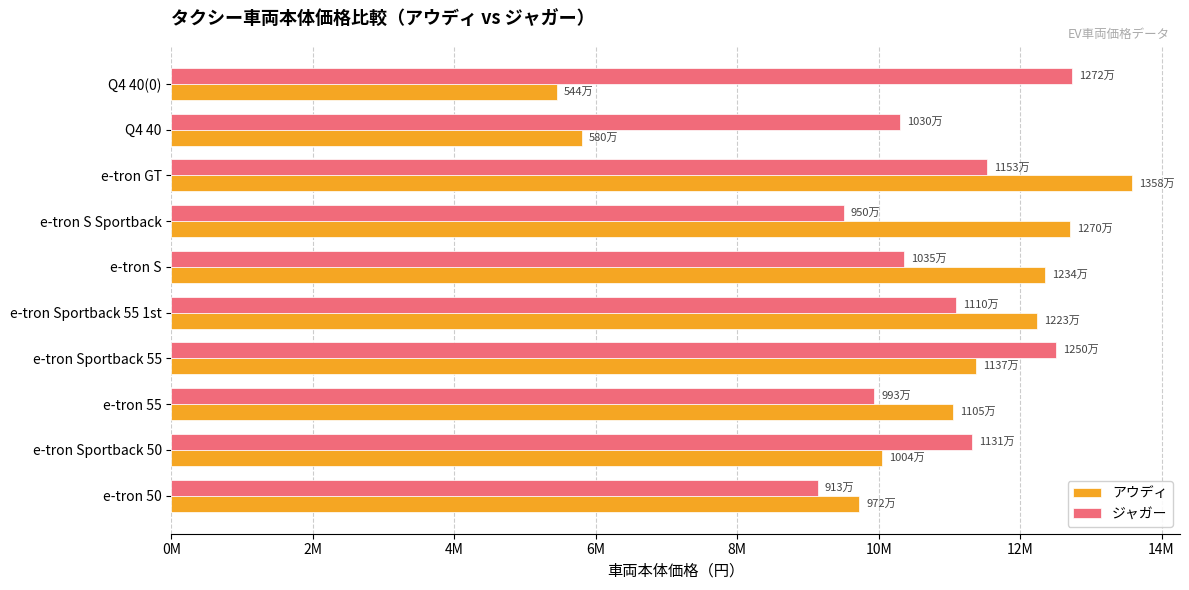

Which category has the highest value across all series?

e-tron GT